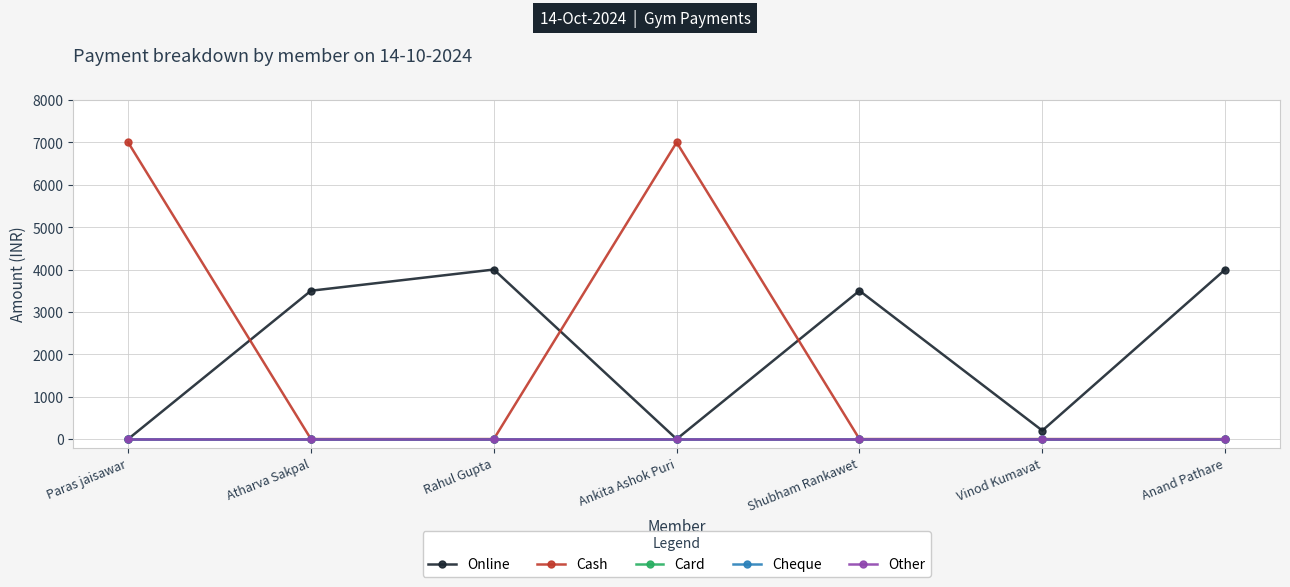

Does the chart have visible grid lines?

Yes